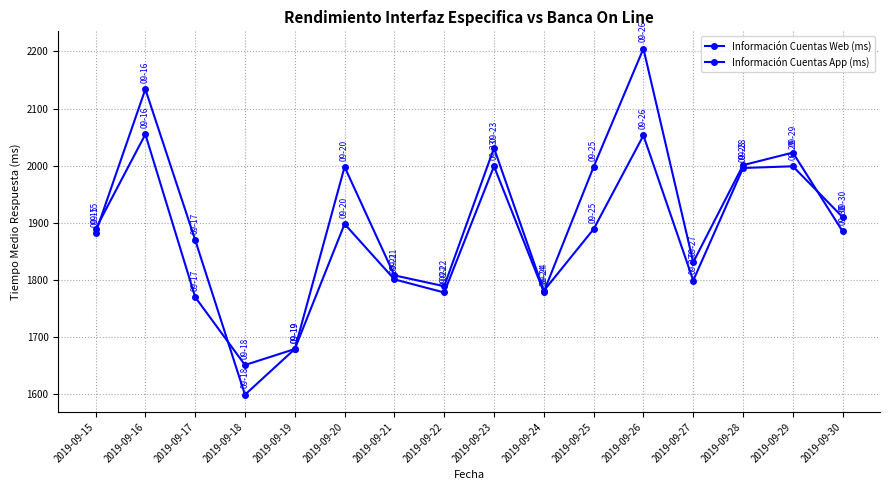

How many distinct data groups are displayed?

2